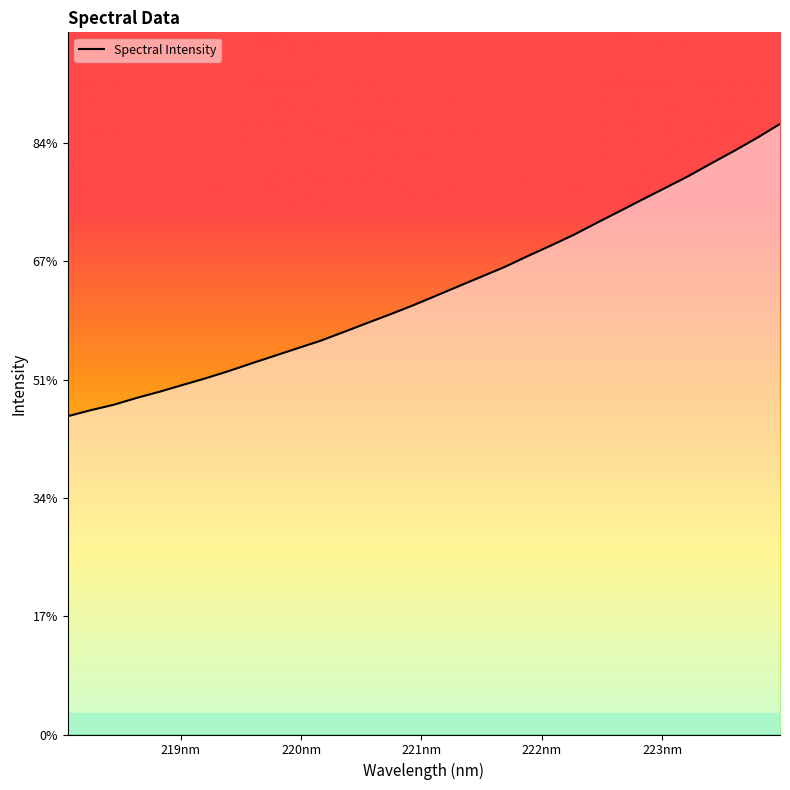

At which category does the chart reach its minimum across all series?

218.0596